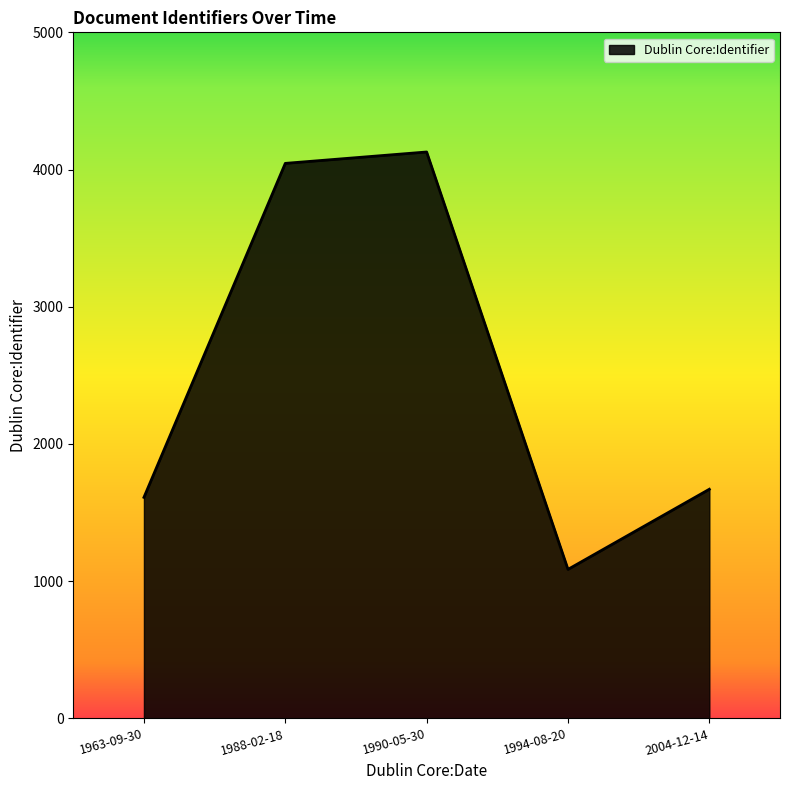

At which category does the data reach its first local valley?

1994-08-20